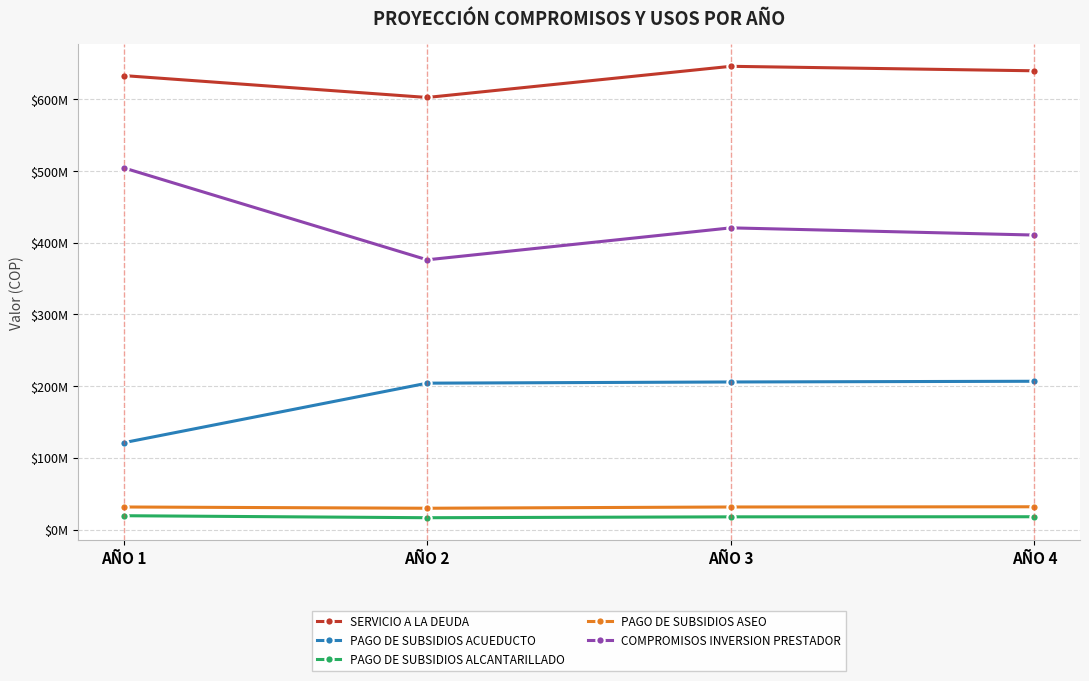

At which category is the sum across all series the highest?

AÑO 3